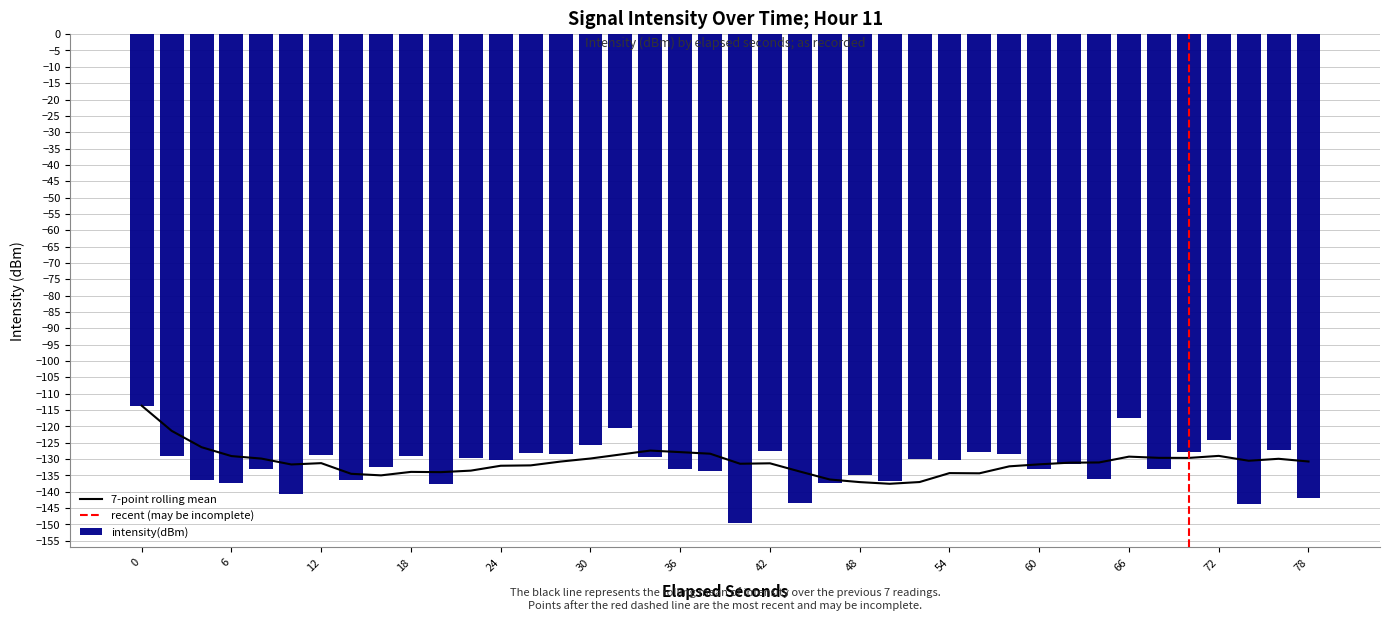

What is the difference between the maximum and second lowest values?

29.9